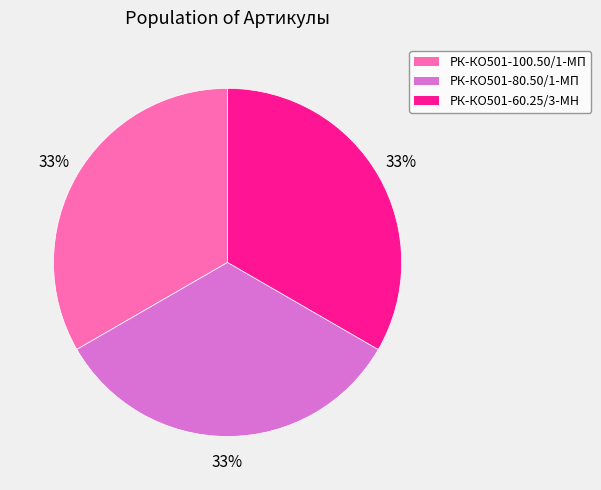

Does any single category account for the majority?

No